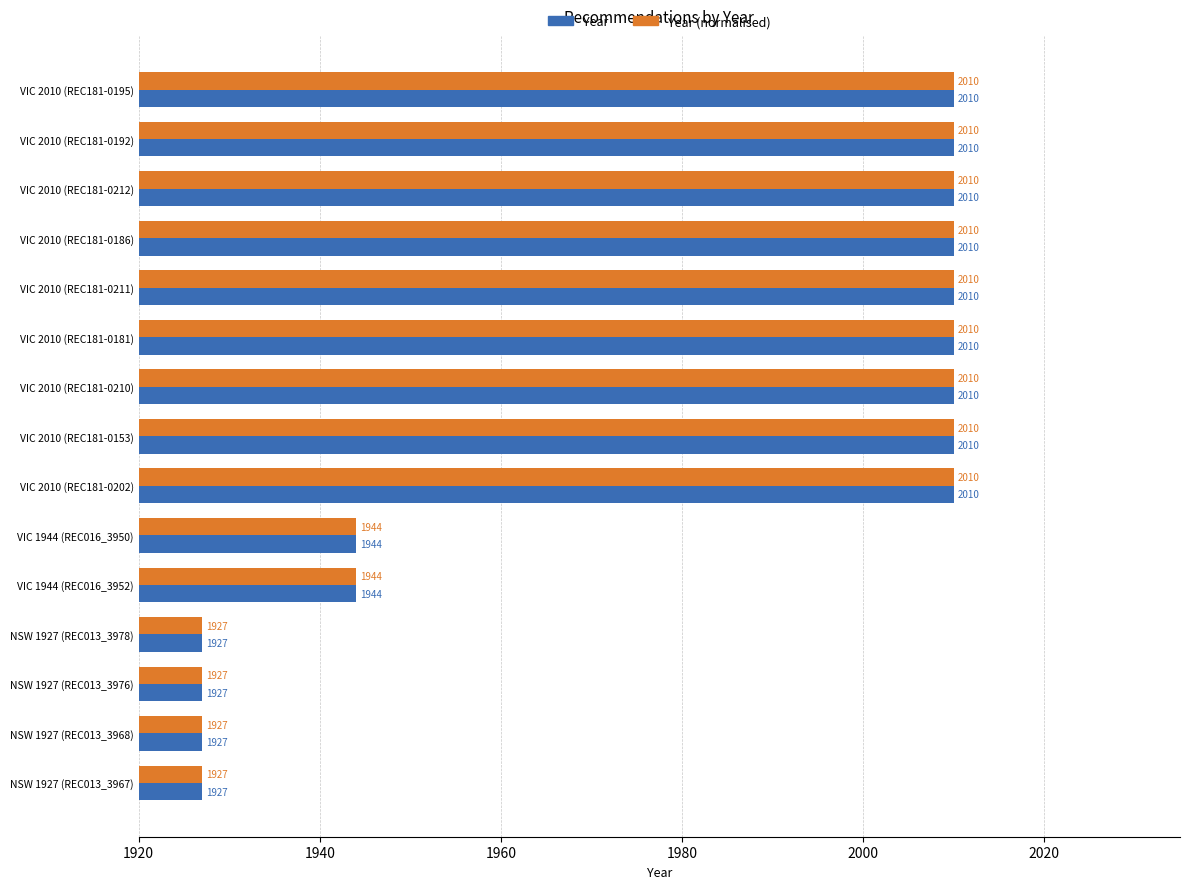

What is the sum of the Year values at VIC 2010 (REC181-0212) and VIC 2010 (REC181-0181)?

4020